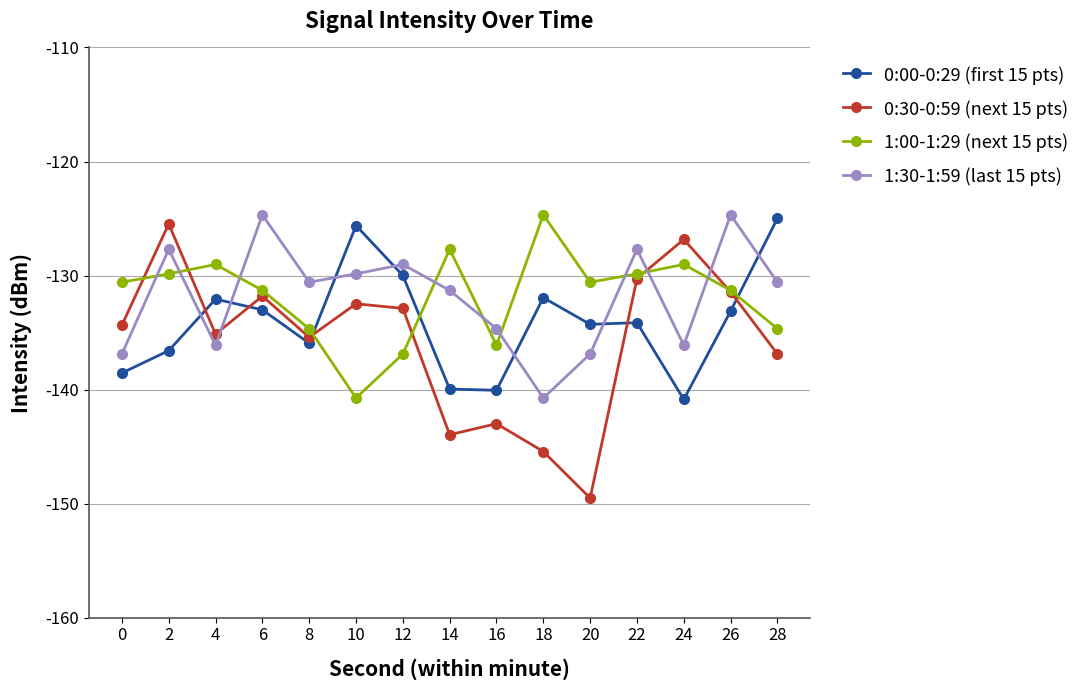

Where is the first local maximum for 0:30-0:59 (next 15 pts)?

2